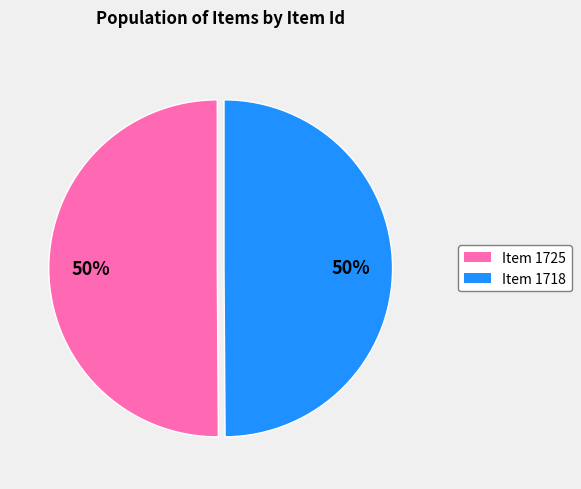

Approximately how many times larger is the value at Item 1718 compared to Item 1725?

1.0